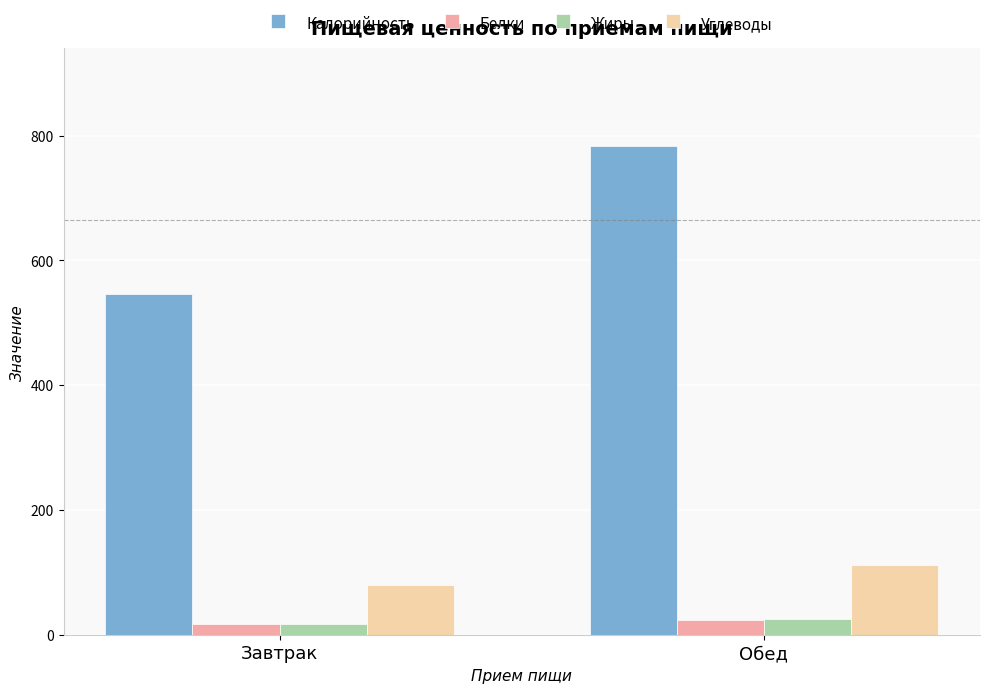

What is the average value of the Углеводы series?

96.1